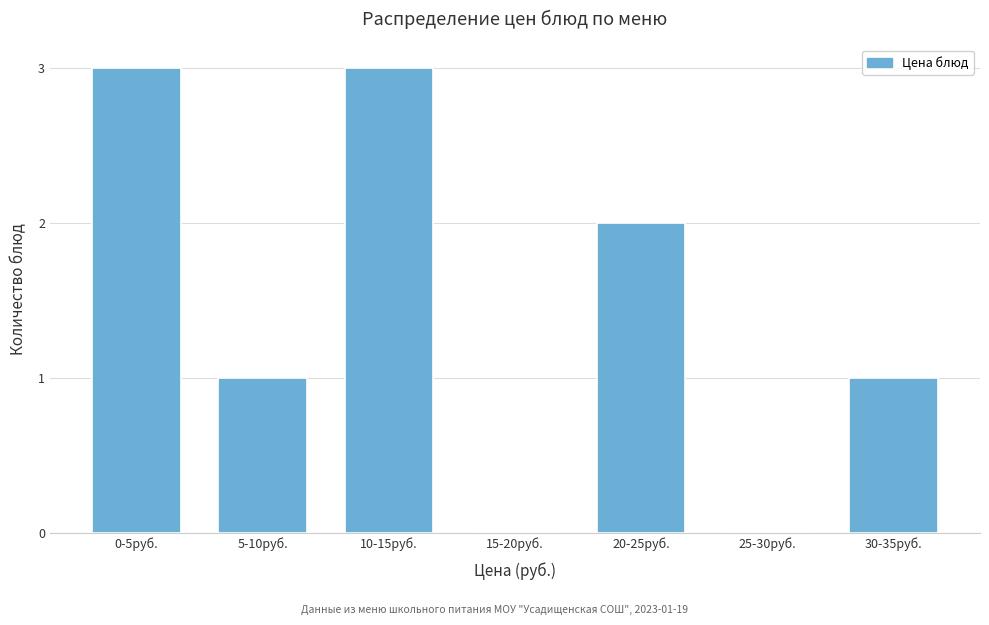

Reading left to right, what are all the values shown in this chart?

0-5руб.=3	5-10руб.=1	10-15руб.=3	15-20руб.=0	20-25руб.=2	25-30руб.=0	30-35руб.=1